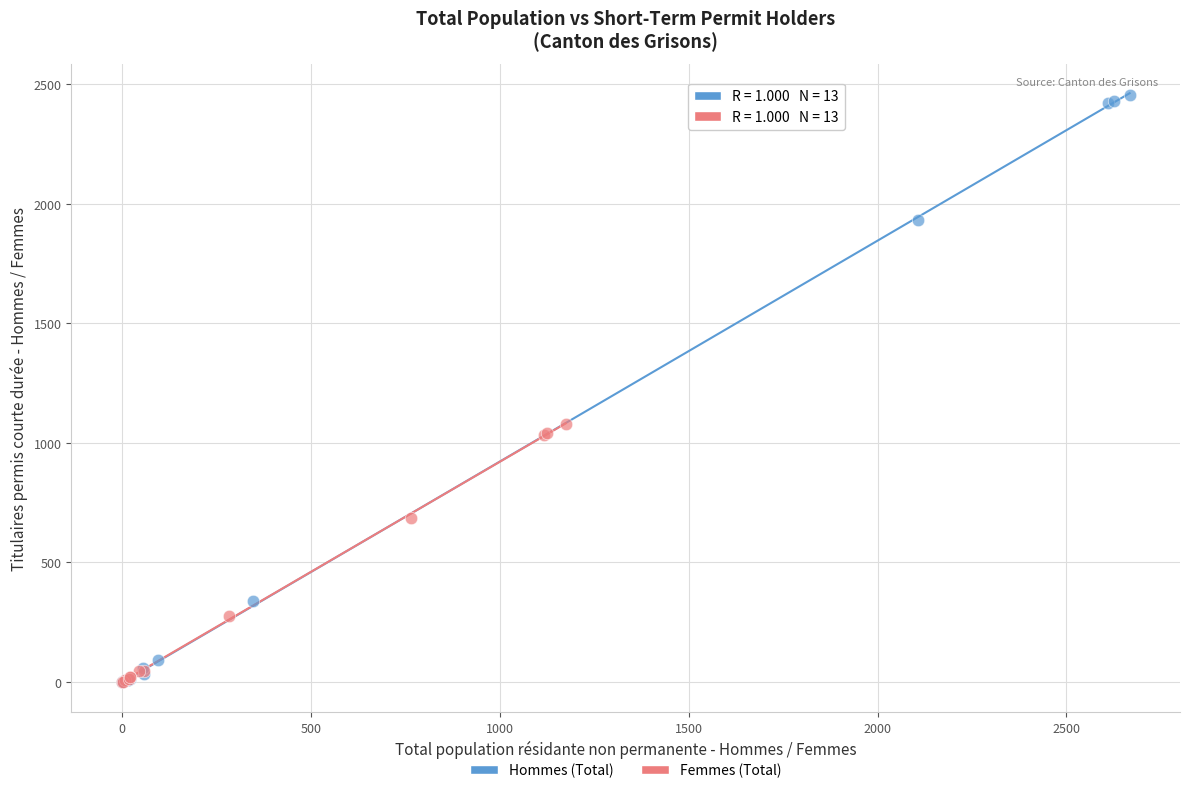

Which series has the widest spread of Y values?

Hommes (Total)